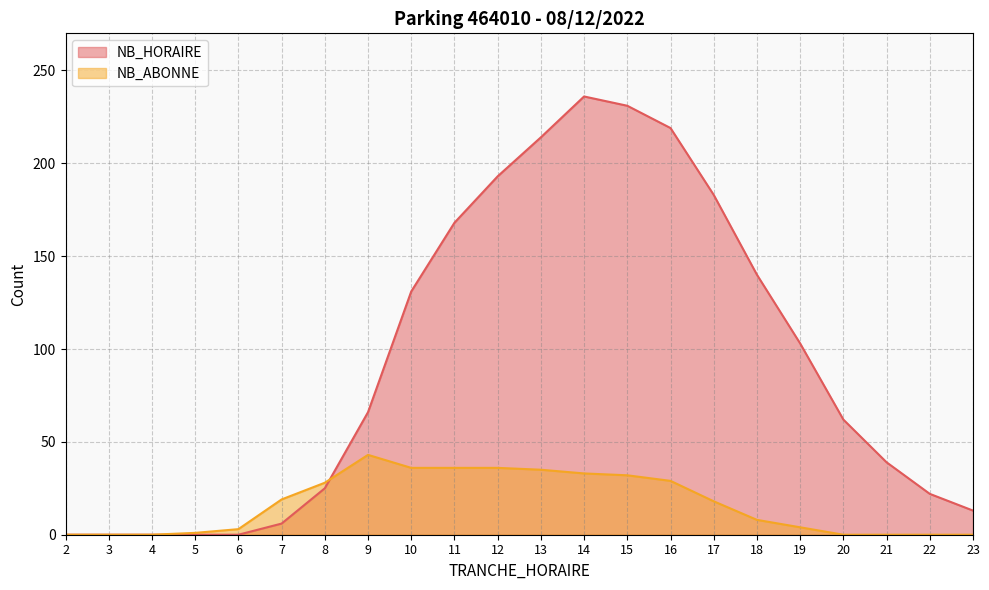

How many lines are shown in the chart?

2